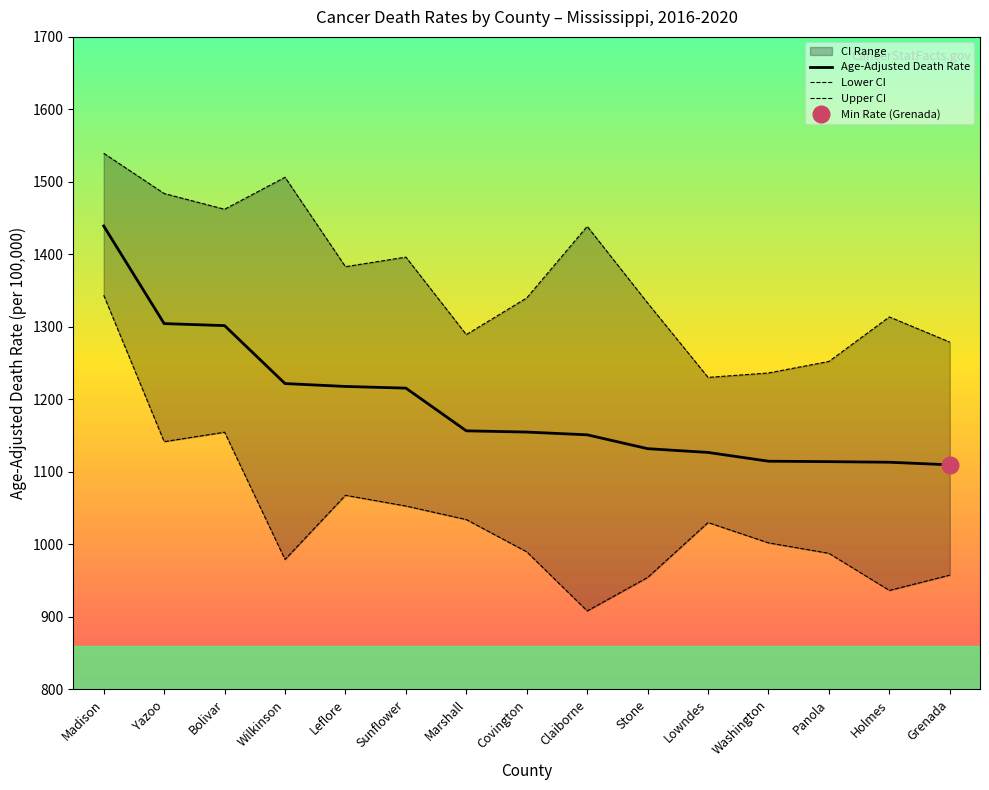

What is the label of the 5th point from the right?

Lowndes